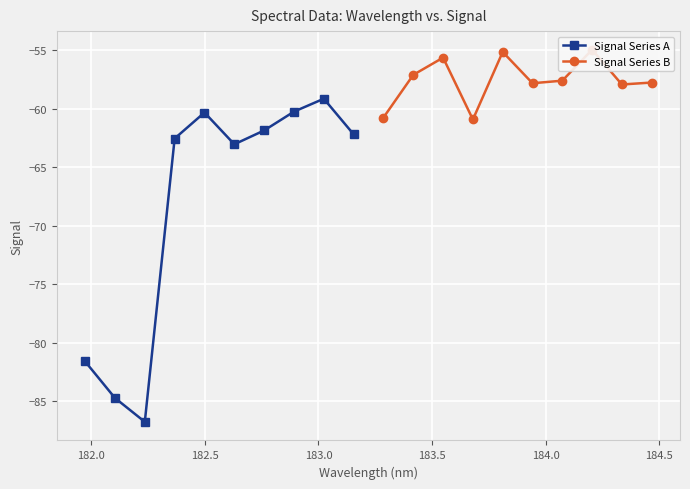

How many distinct data groups are displayed?

2